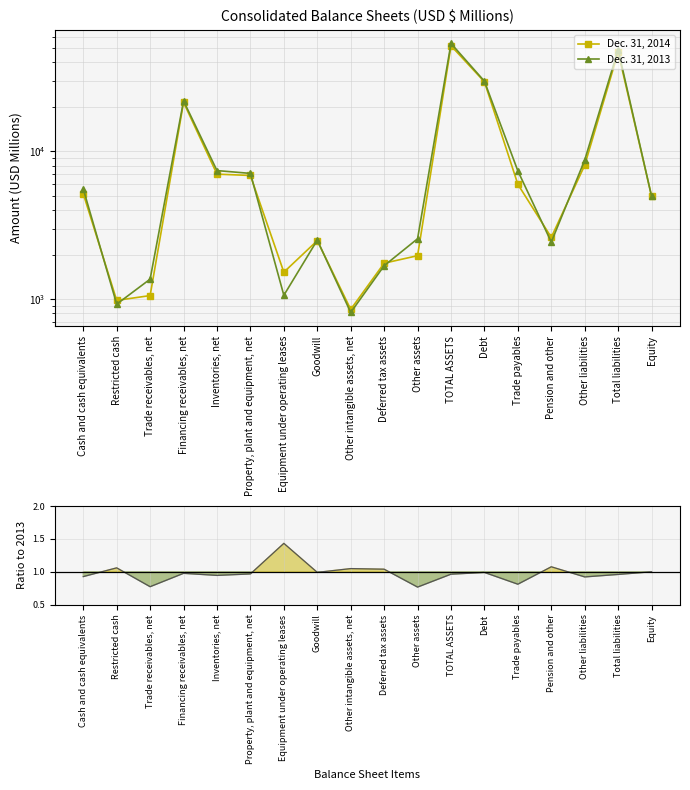

What is the lowest value of the Dec. 31, 2014 series?

850.0